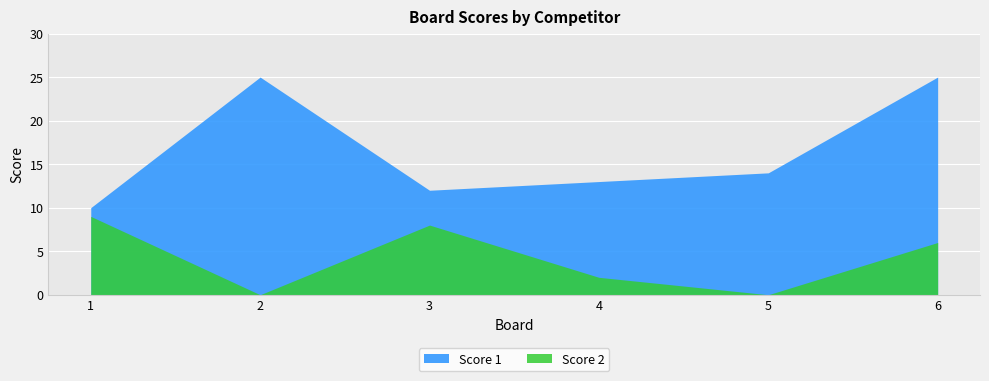

At which category does Score 1 reach its first local peak?

2